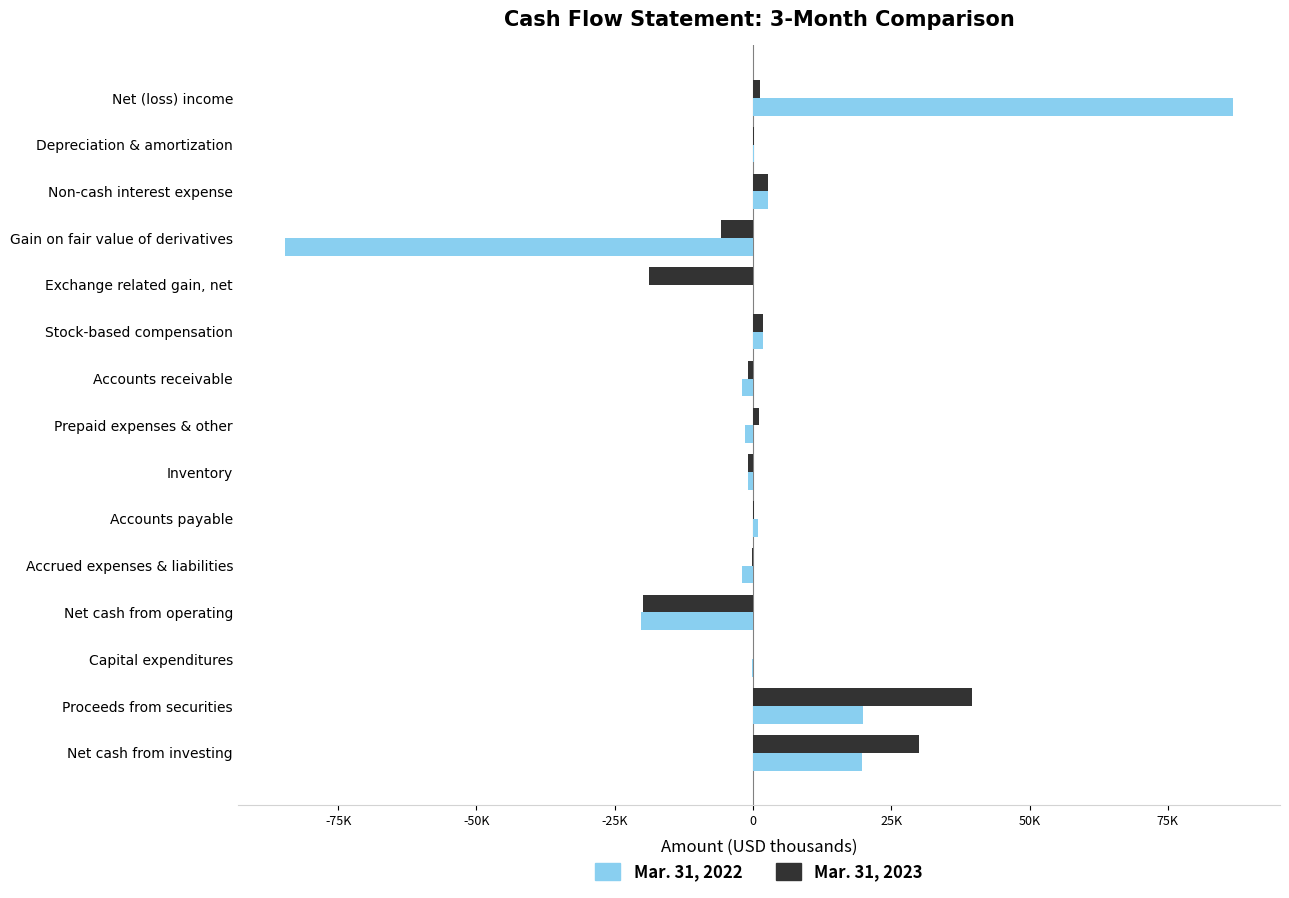

At which category is the sum across all series the highest?

Net (loss) income